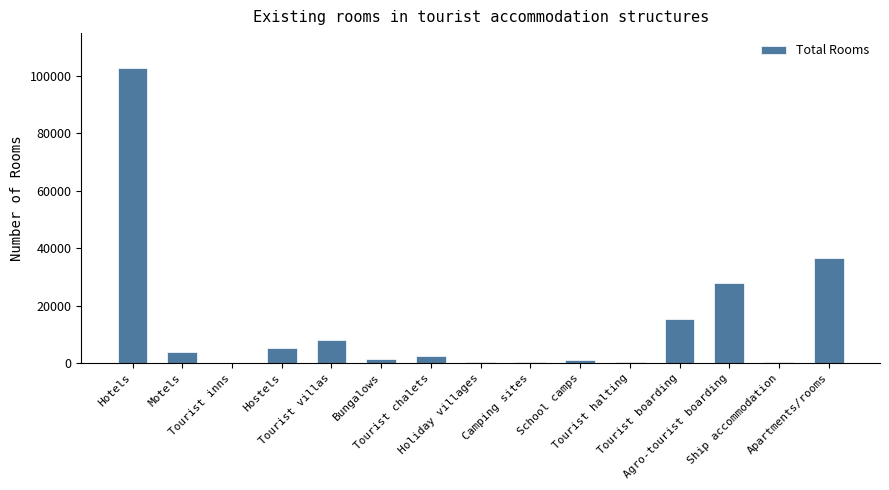

Are the bars horizontal?

No